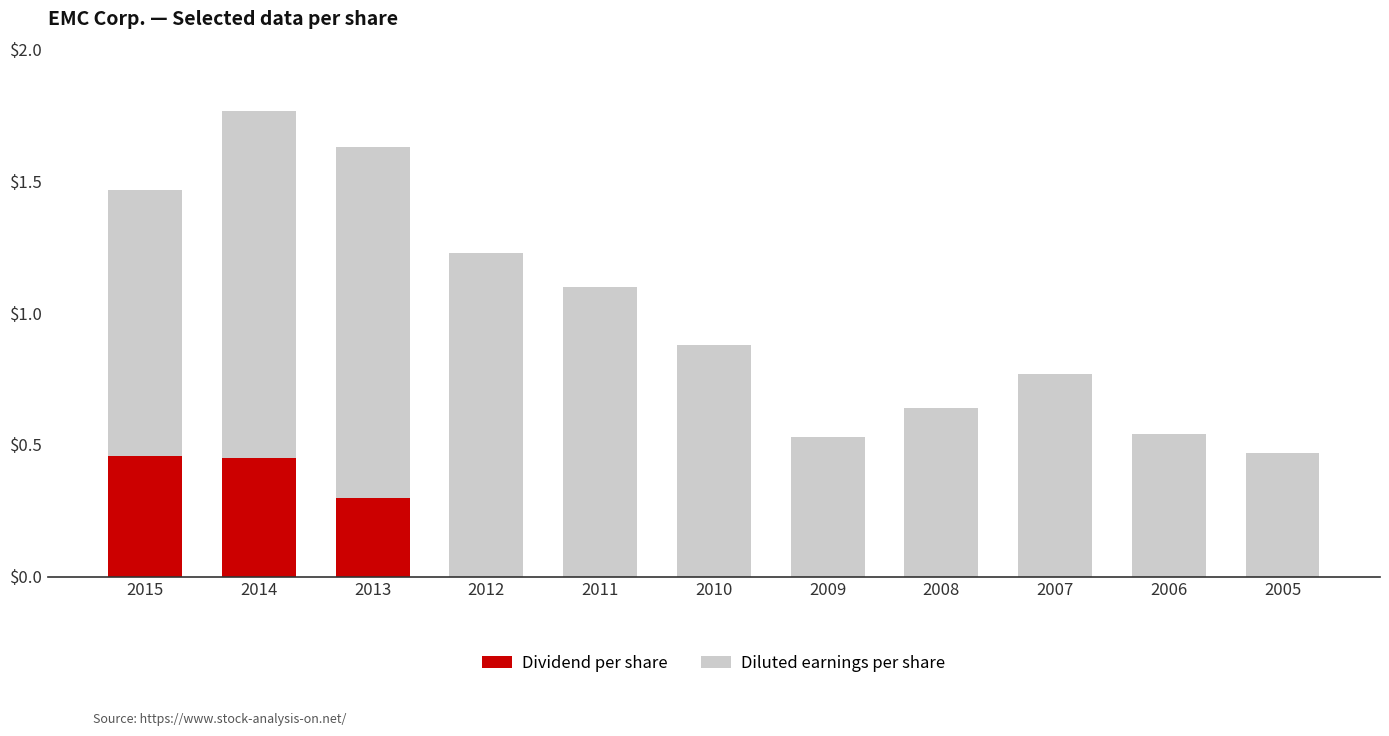

What is the total value across all series at 2010?

0.9